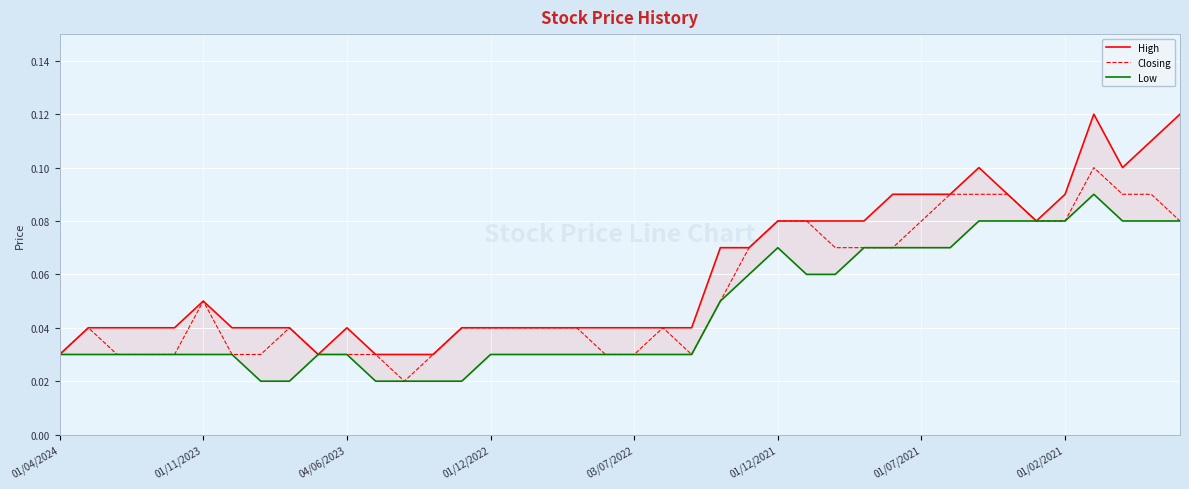

What are all the series names shown in the legend?

High, Closing, Low